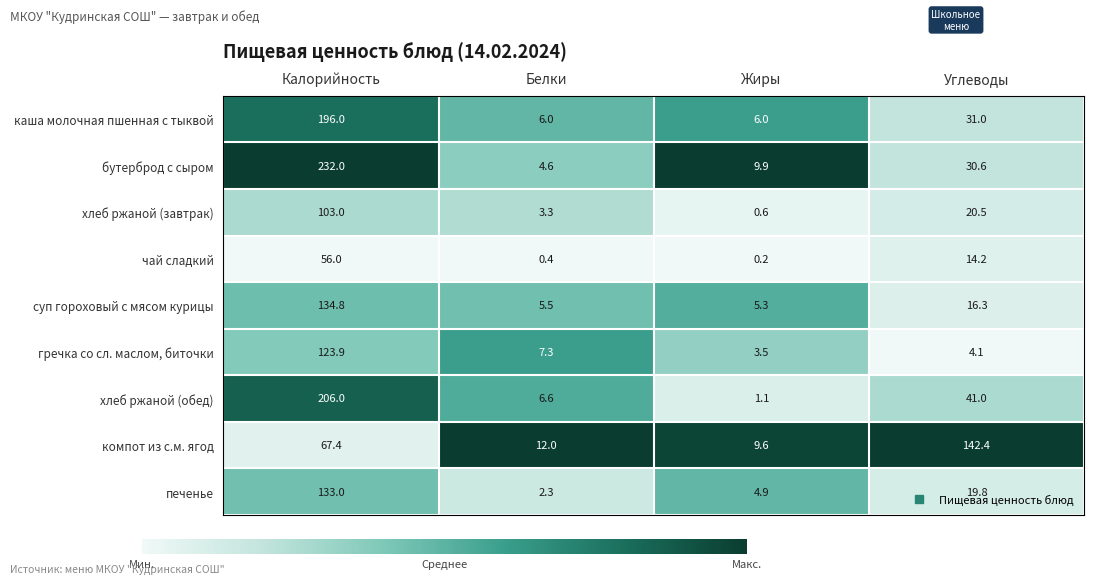

What is the total value across all series at Белки?

48.0